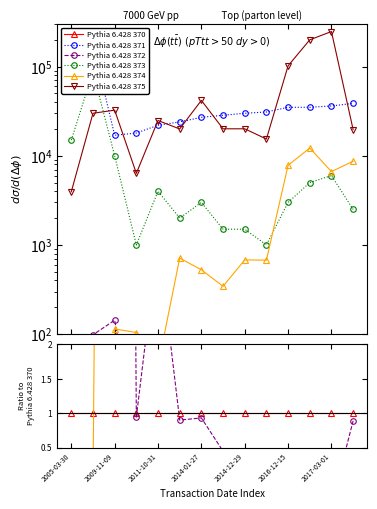

How many values in Pythia 6.428 372 are above zero?

11